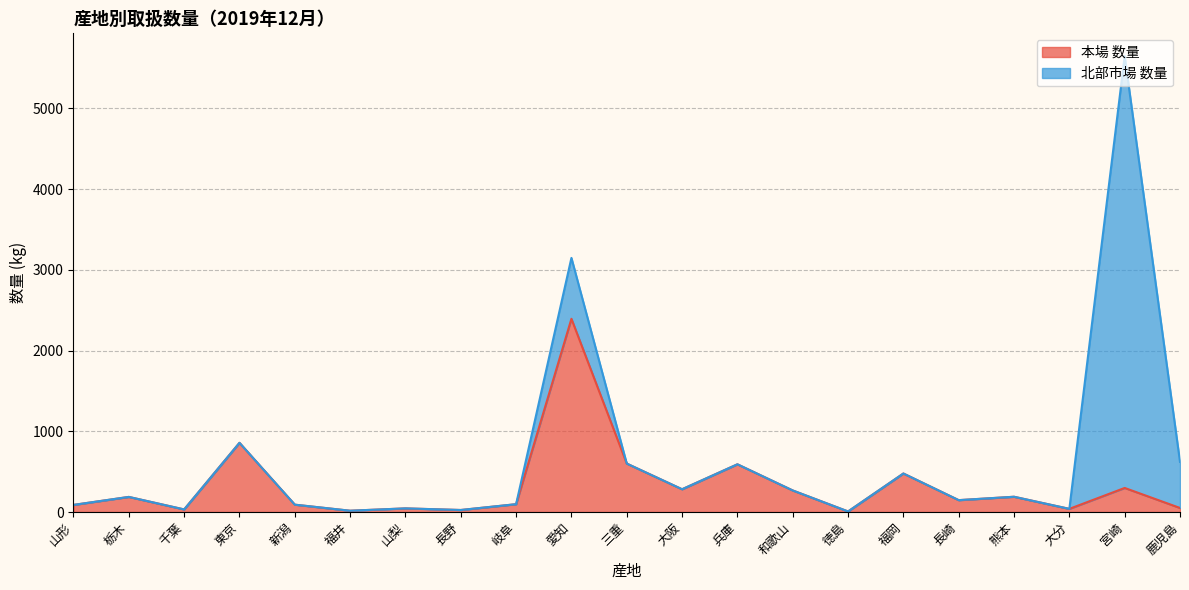

The value at 長崎 is 147. True or false?

True